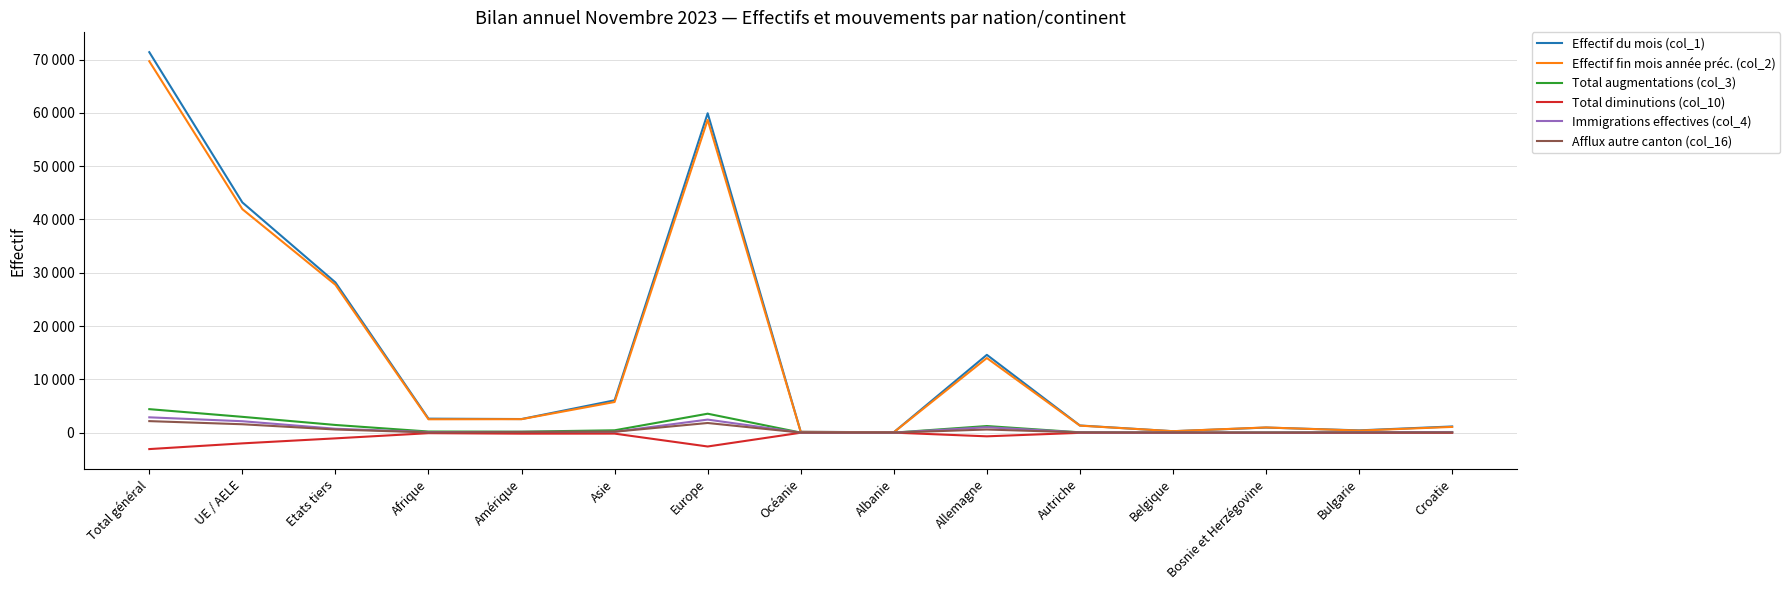

Which has a higher value, Etats tiers or Belgique?

Etats tiers